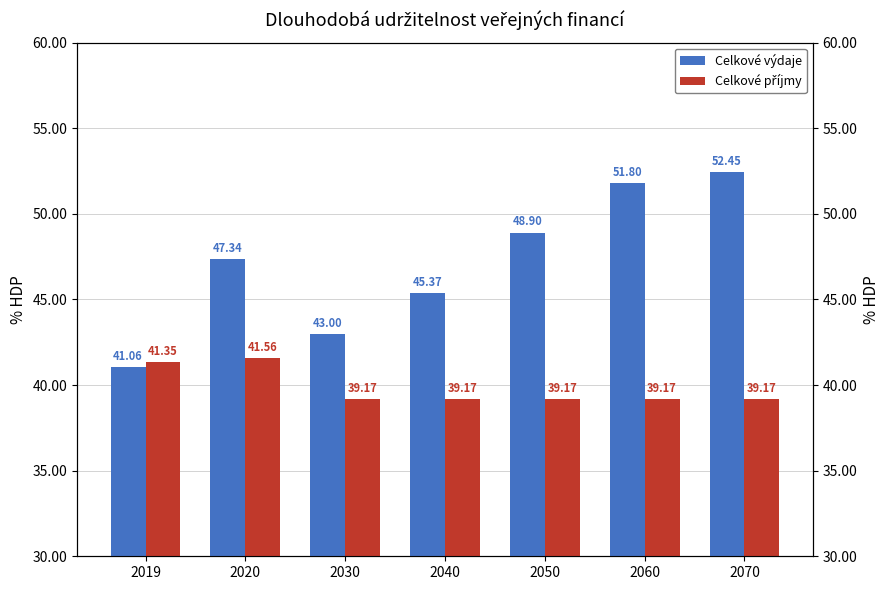

What is the sum of the Celkové příjmy values at 2019 and 2030?

80.5